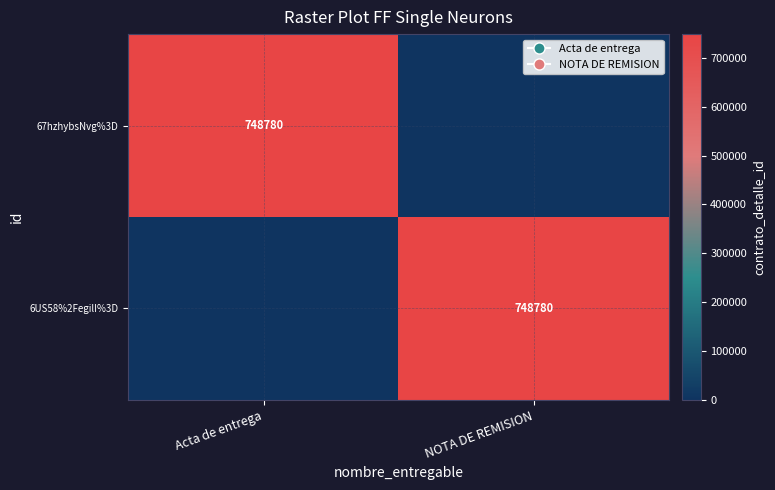

The value of 6US58%2FegilI%3D at NOTA DE REMISION is 748780. True or false?

True